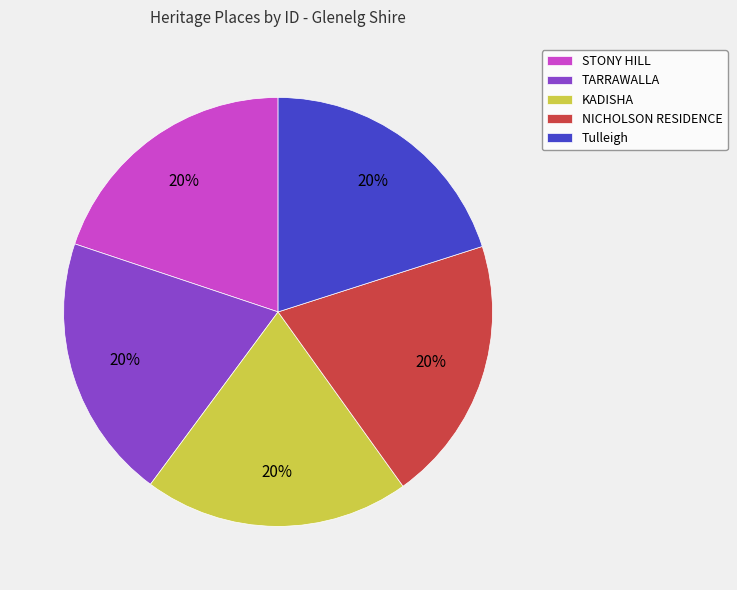

To the nearest percent, what percentage of the pie is NICHOLSON RESIDENCE?

20%